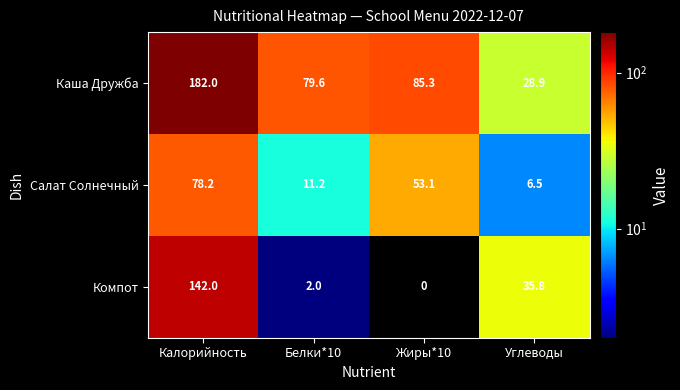

At Жиры*10, list the series in order from smallest to largest.

Компот, Салат Солнечный, Каша Дружба